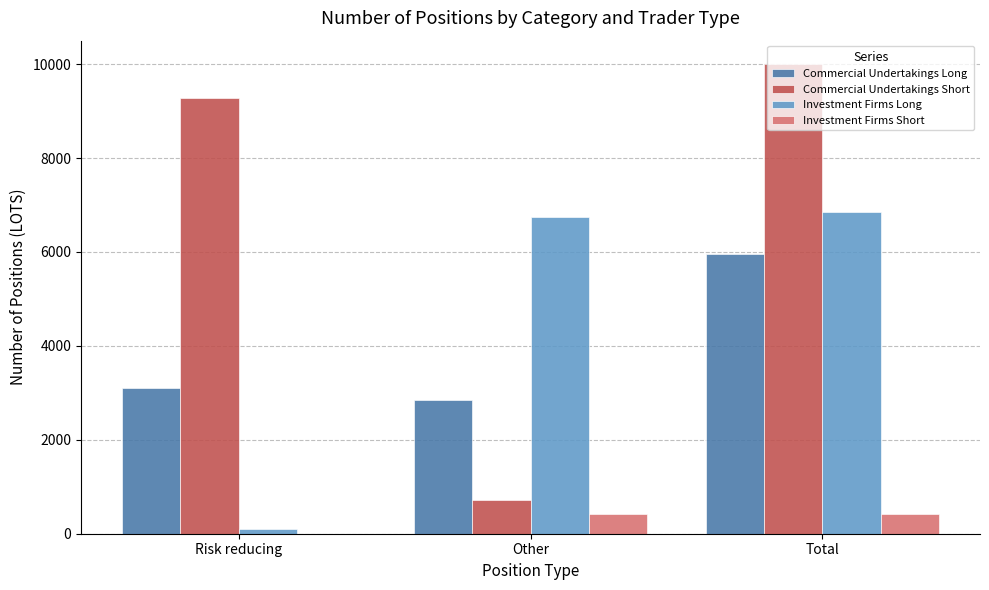

At which label is Commercial Undertakings Long closest to 4400?

Risk reducing